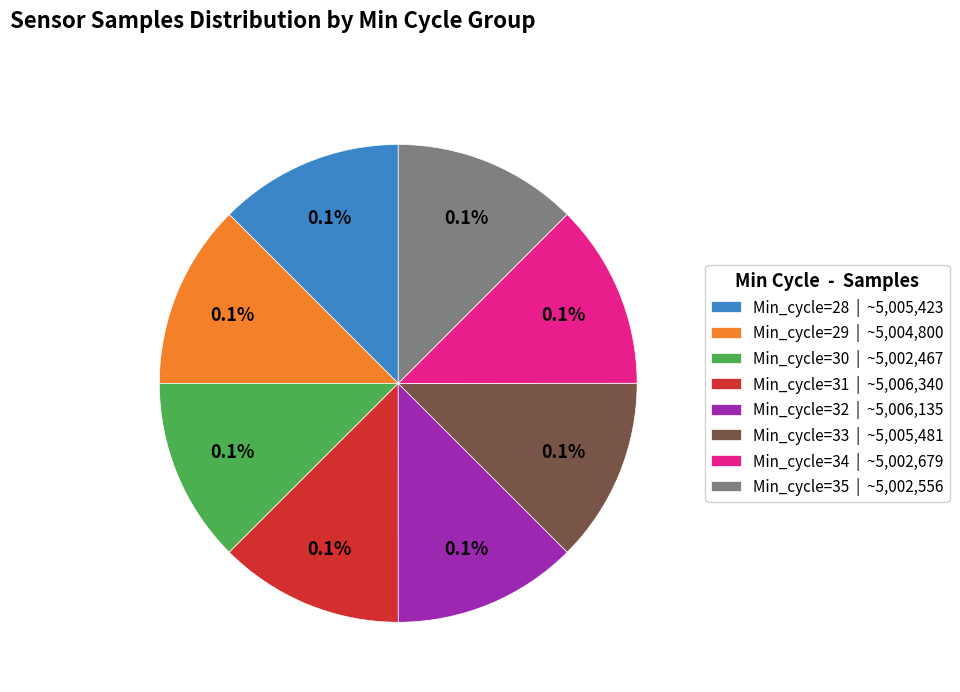

How many slices are in this pie chart?

8